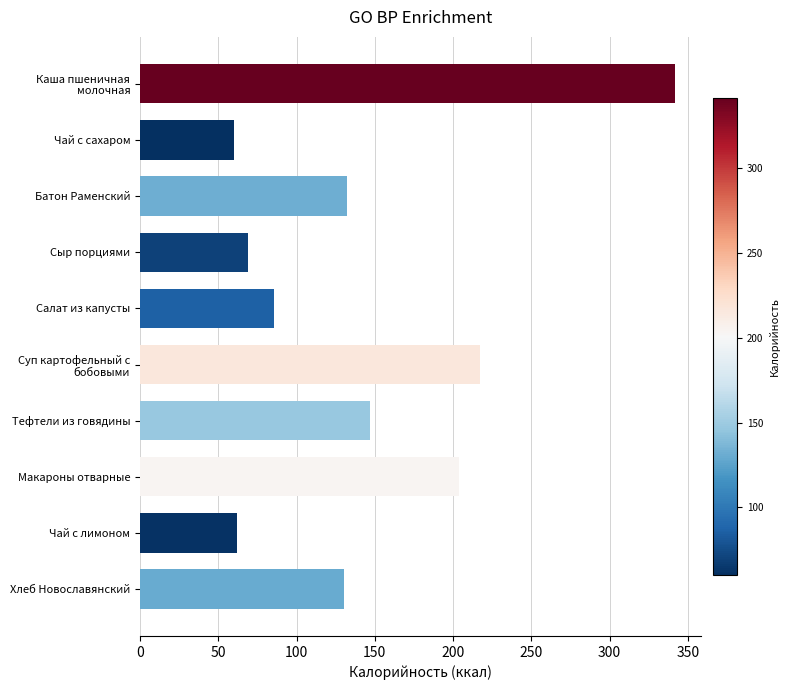

What is the change in value from Чай с сахаром to Хлеб Новославянский?

+70.0